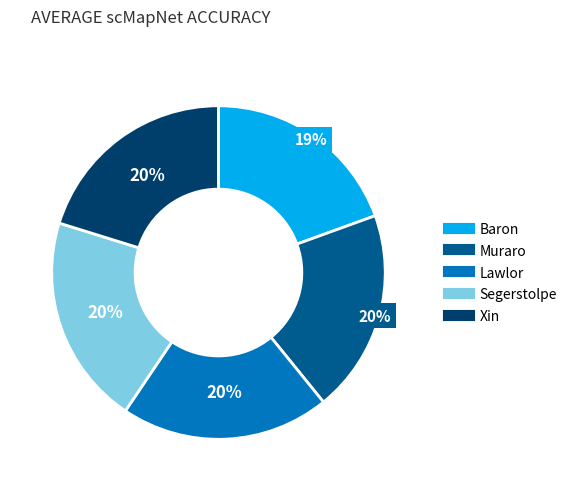

Combined, do Segerstolpe and Muraro account for over 50%?

No